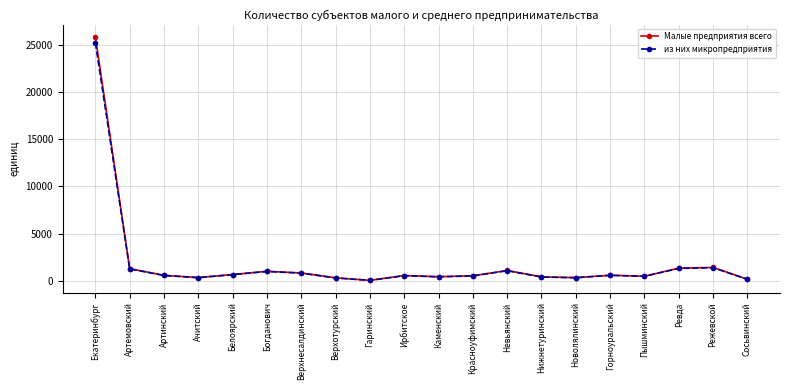

Which series has the widest spread of values?

Малые предприятия всего